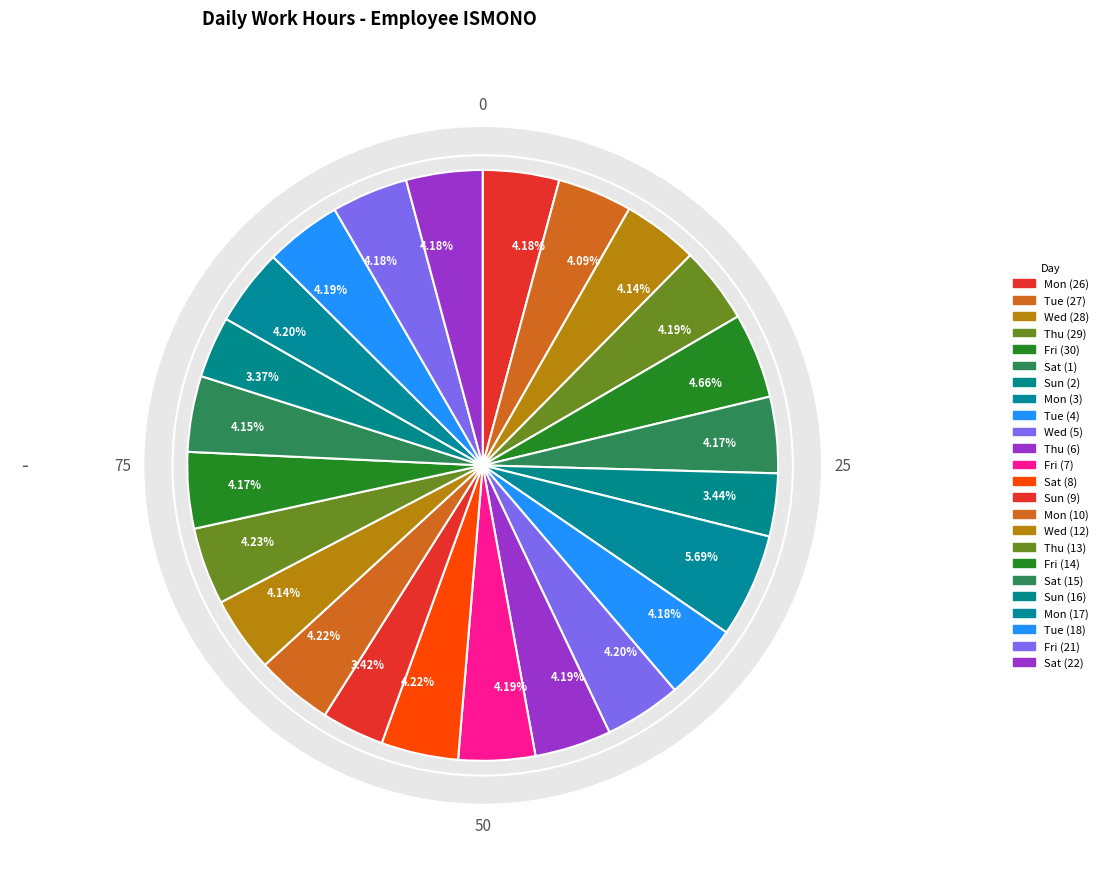

What is the ratio of the value at Tue (27) to the value at Sun (9)?

1.2